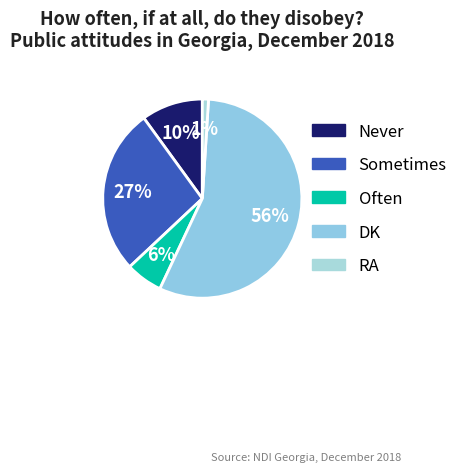

How many segments does this pie chart have?

5